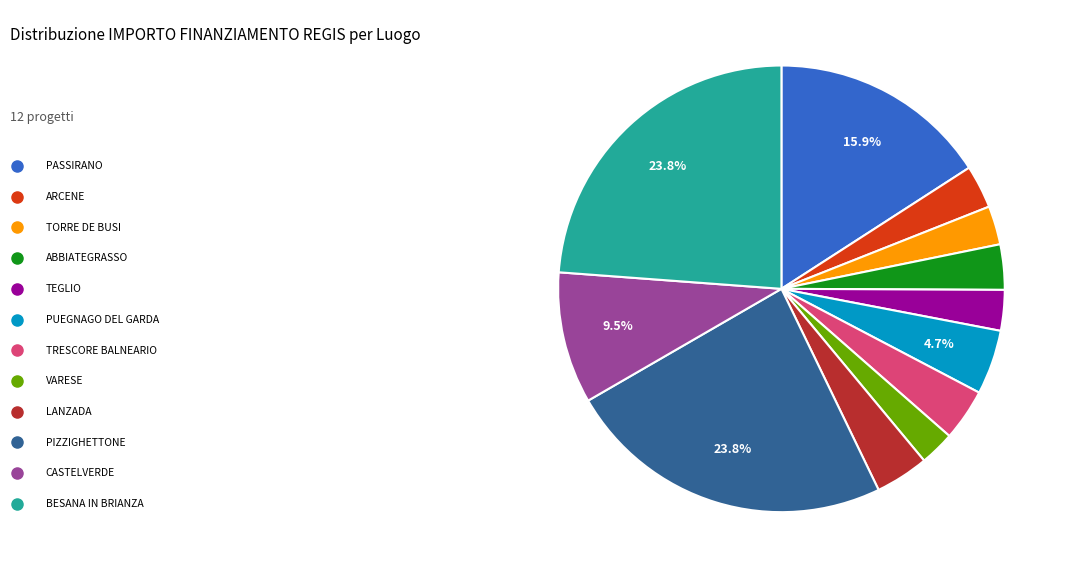

Does any single category account for the majority?

No